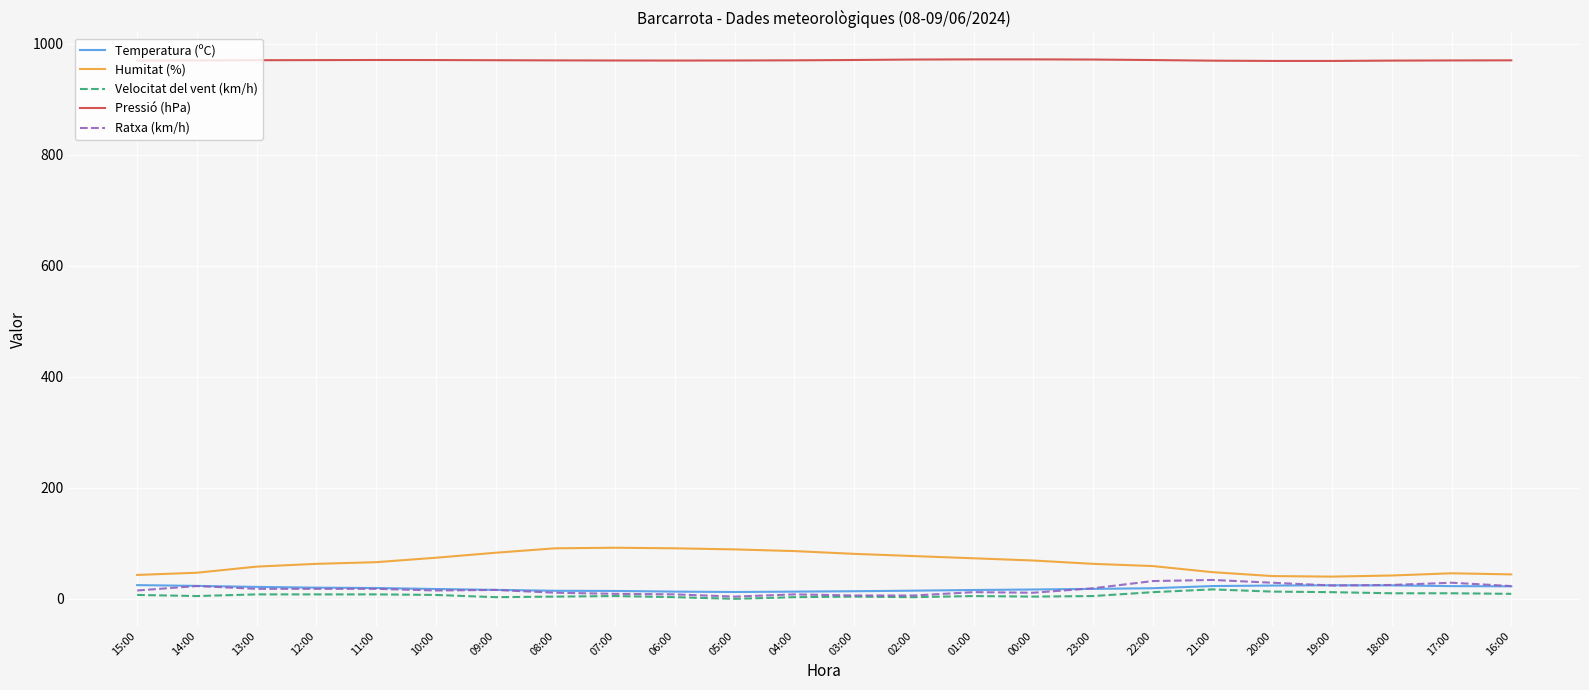

What is the average value of the Ratxa (km/h) series?

17.2